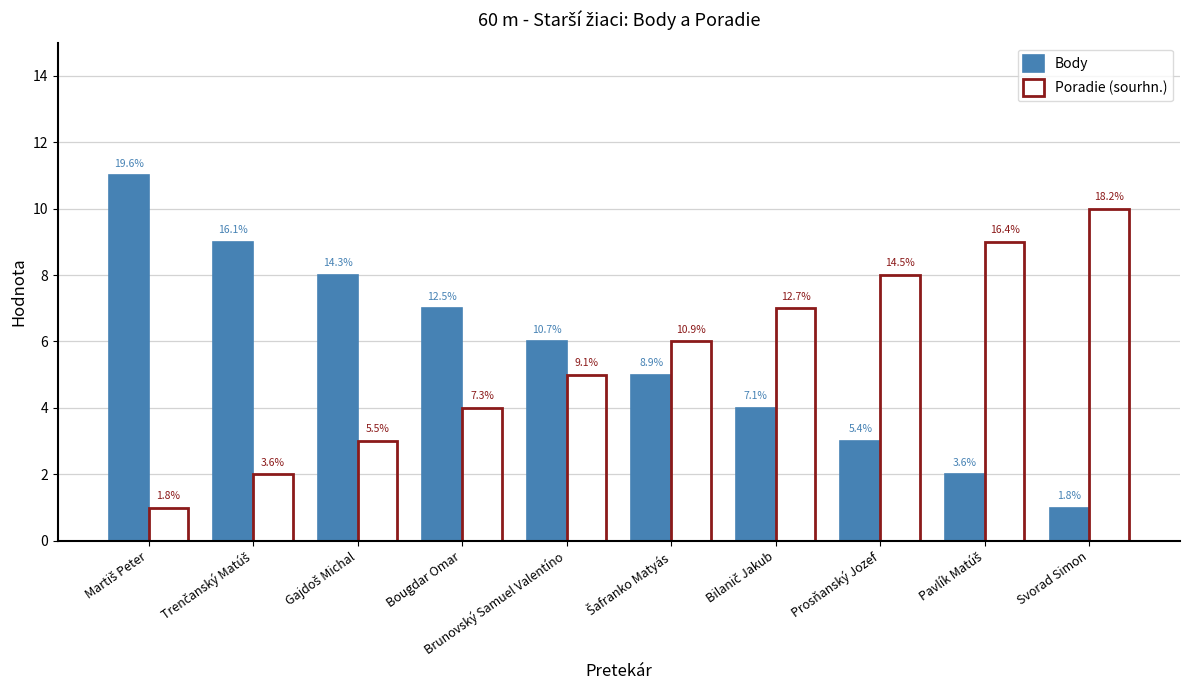

How many bars are there in each group?

2